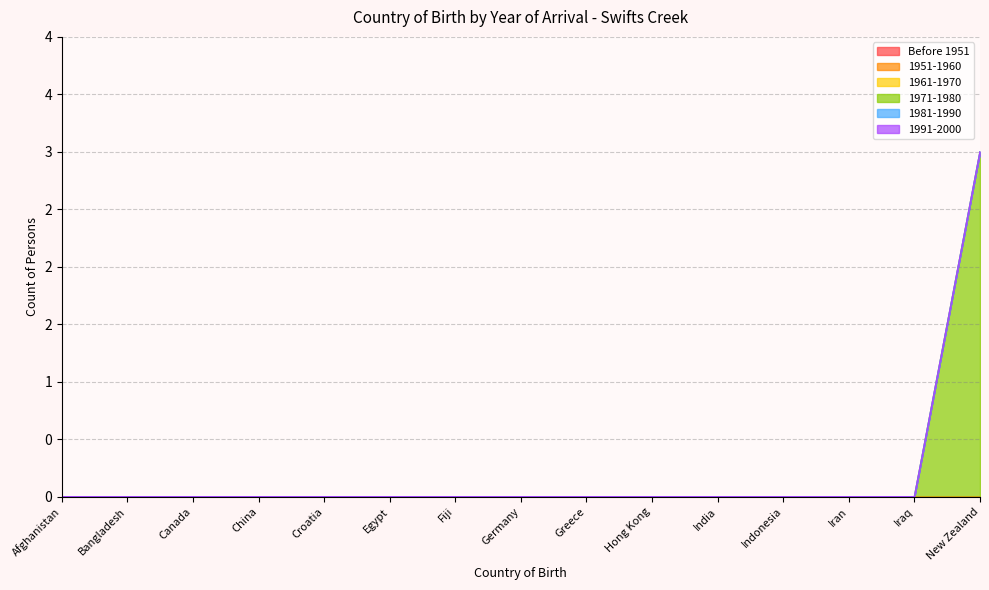

Rank the categories by 1971-1980 value from lowest to highest.

Afghanistan, Bangladesh, Canada, China, Croatia, Egypt, Fiji, Germany, Greece, Hong Kong, India, Indonesia, Iran, Iraq, New Zealand